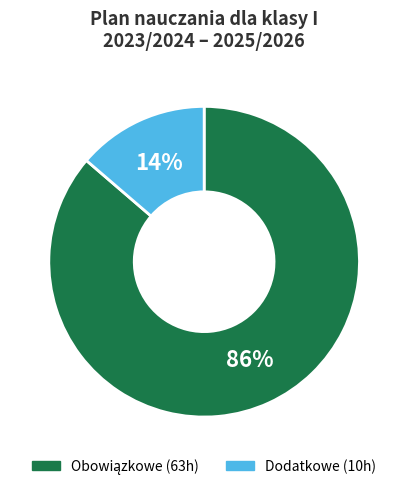

How many slices are in this pie chart?

2